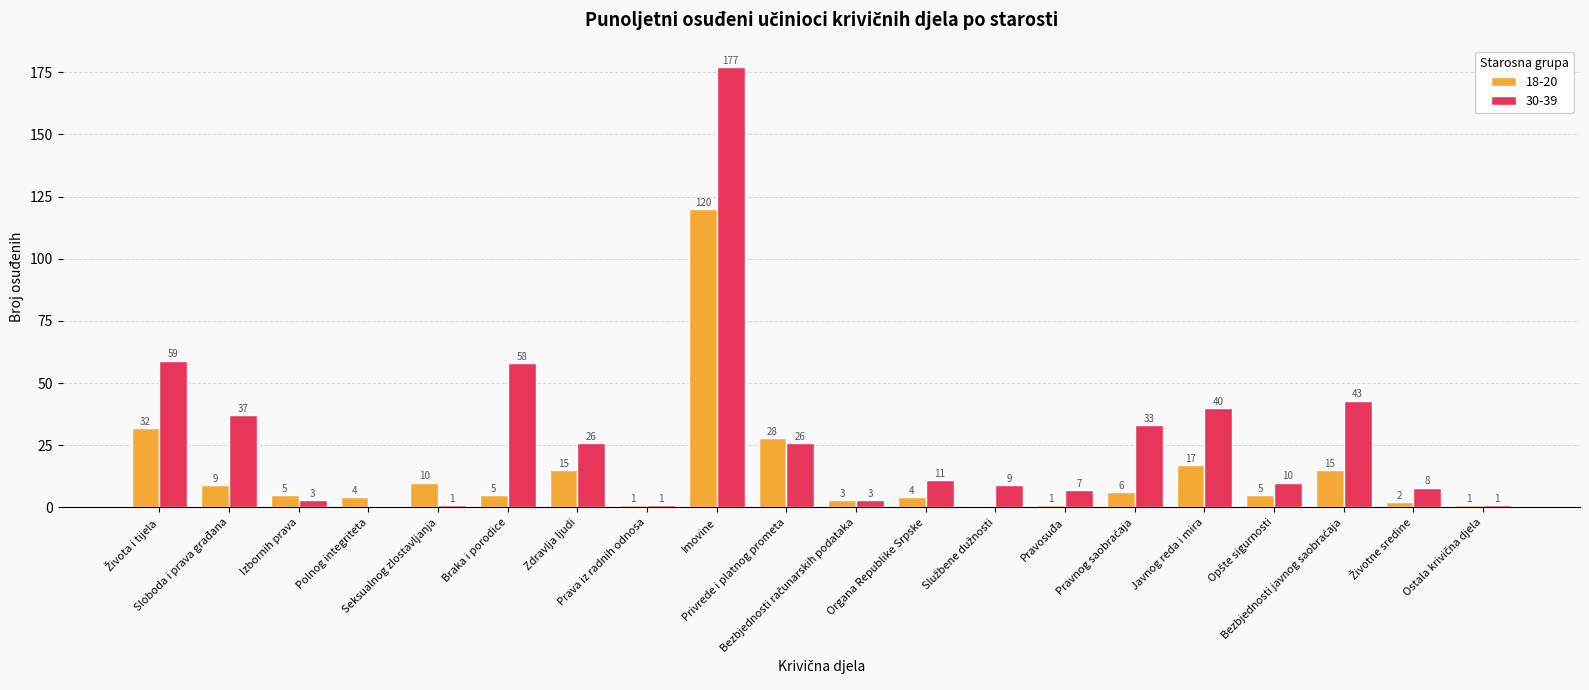

Which series has the largest total across all categories?

30-39